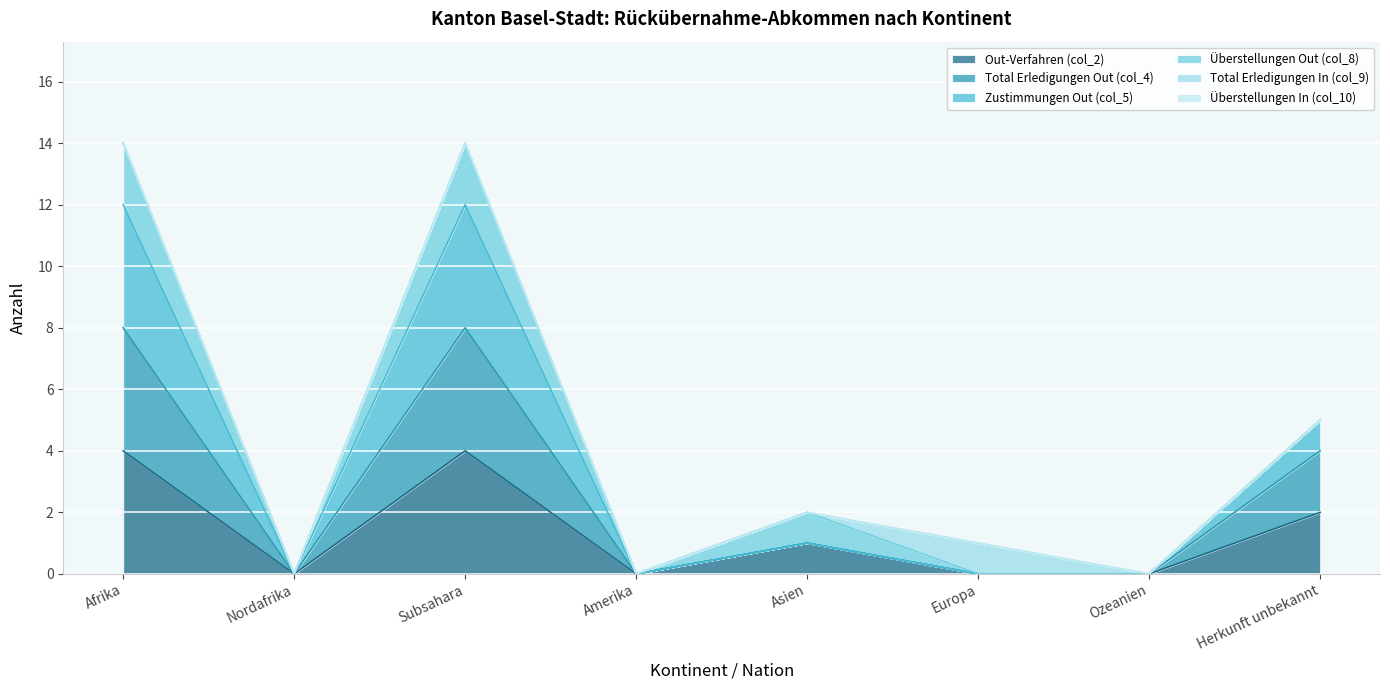

Which series has the widest spread of values?

Zustimmungen Out (col_5)